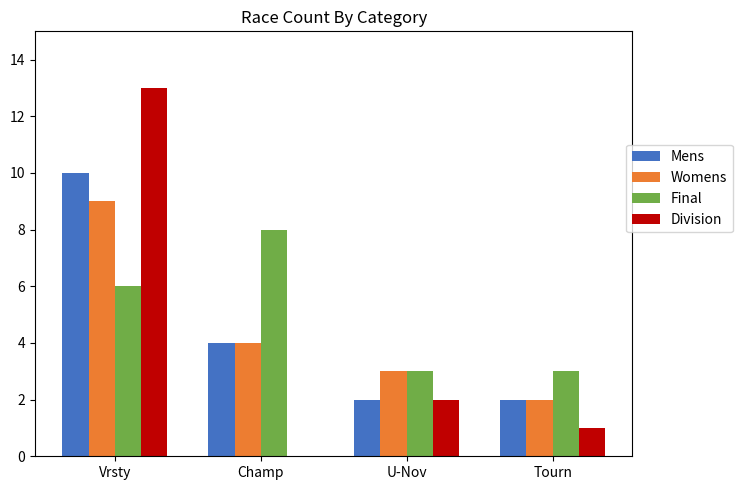

What is the maximum value for Final?

8